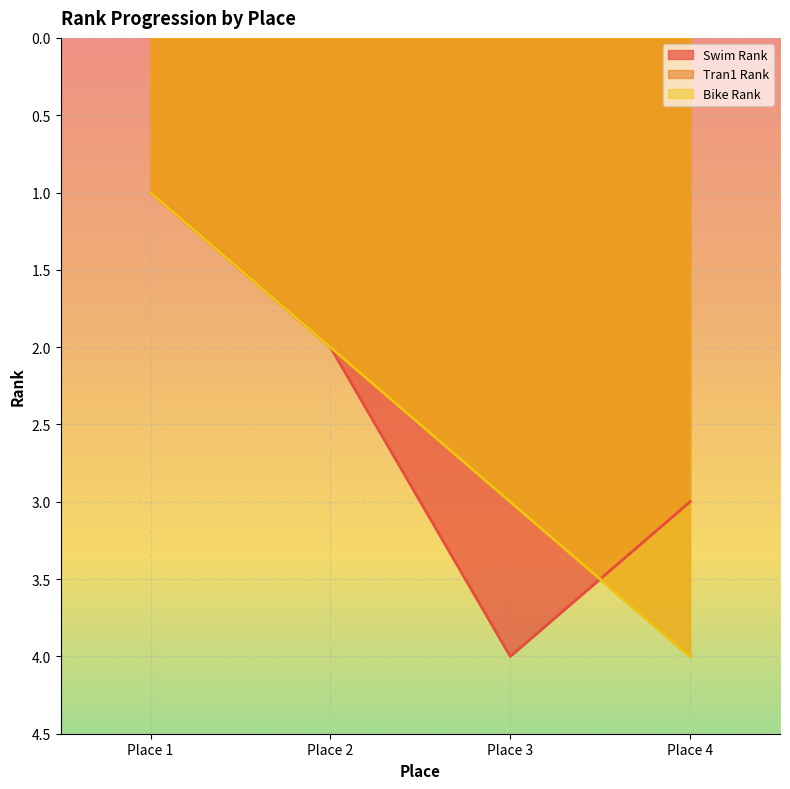

How many distinct data groups are displayed?

3